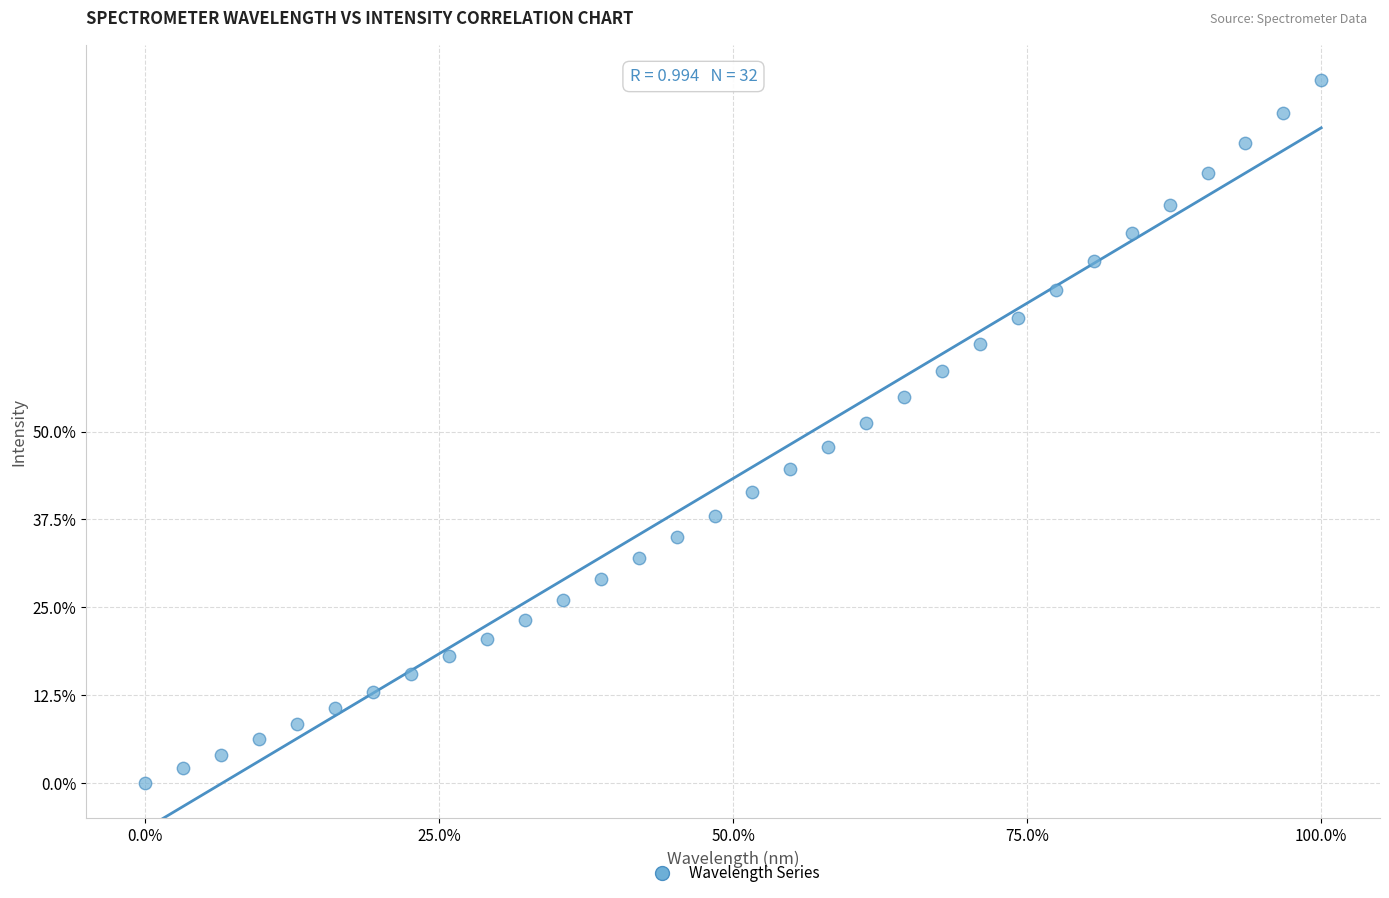

What is the range of X values (max minus min)?

100.0